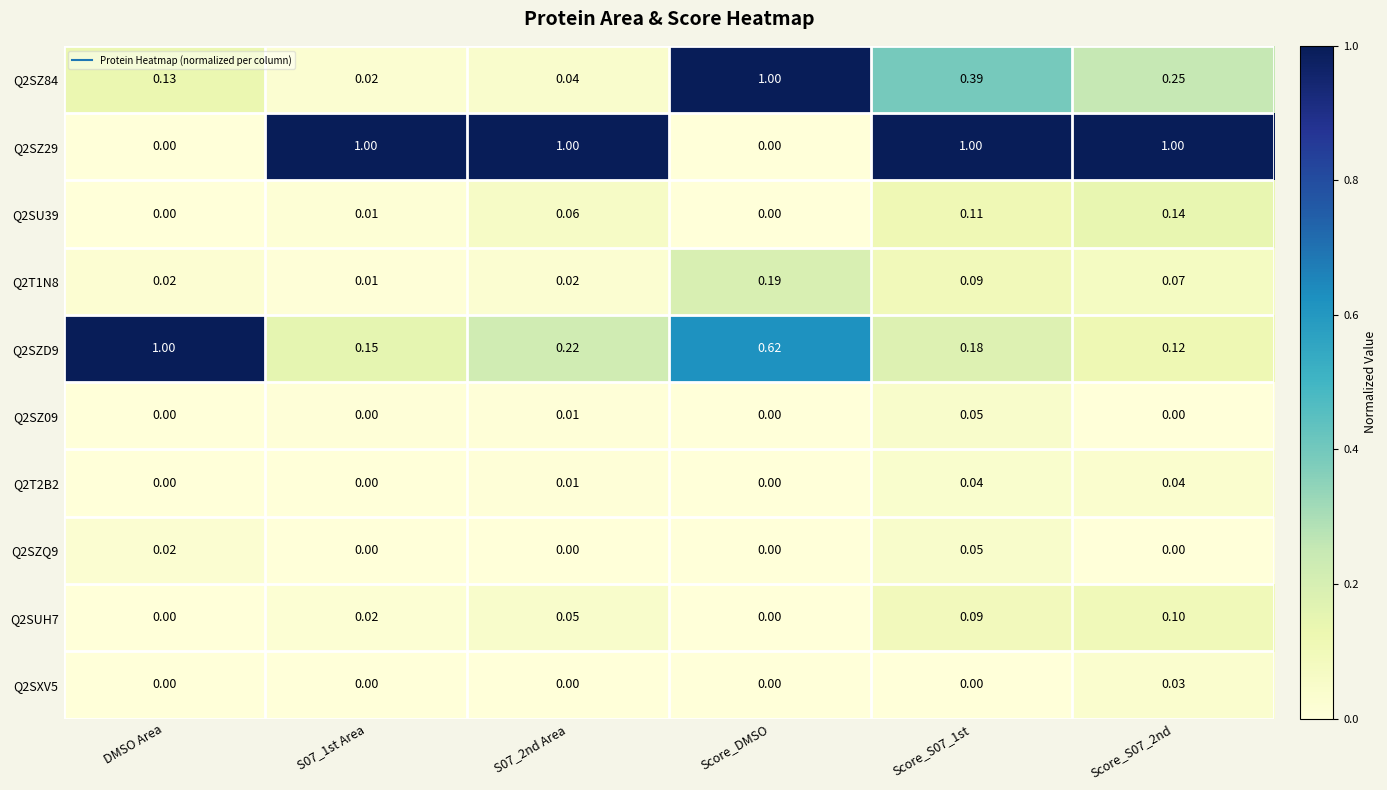

Which has a higher value, S07_1st Area or Score_S07_2nd?

Score_S07_2nd